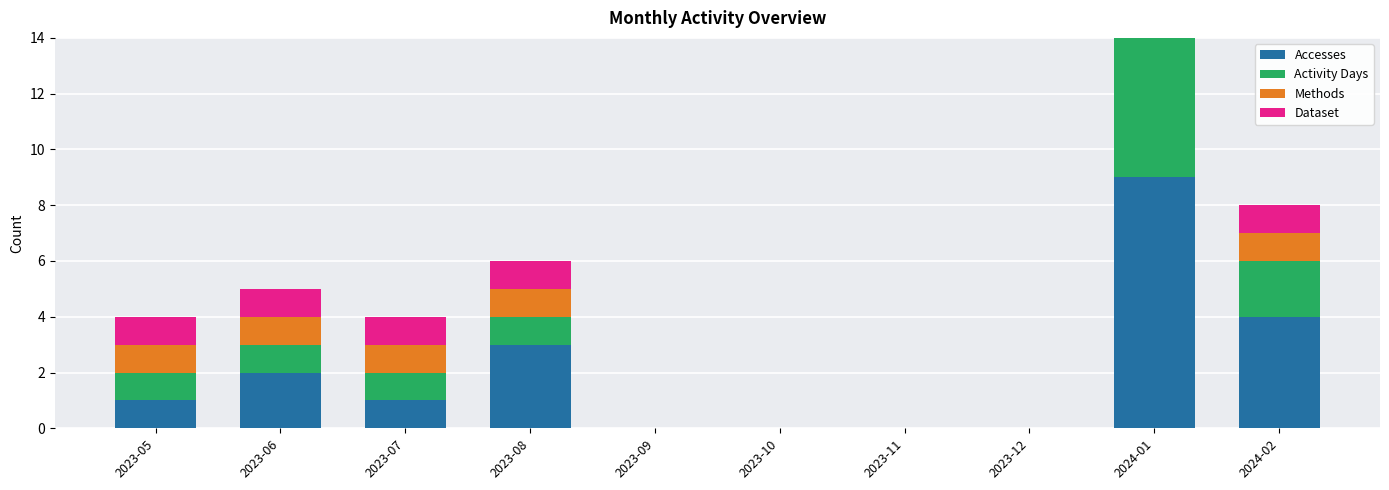

What is the approximate value of Dataset at 2023-06?

1